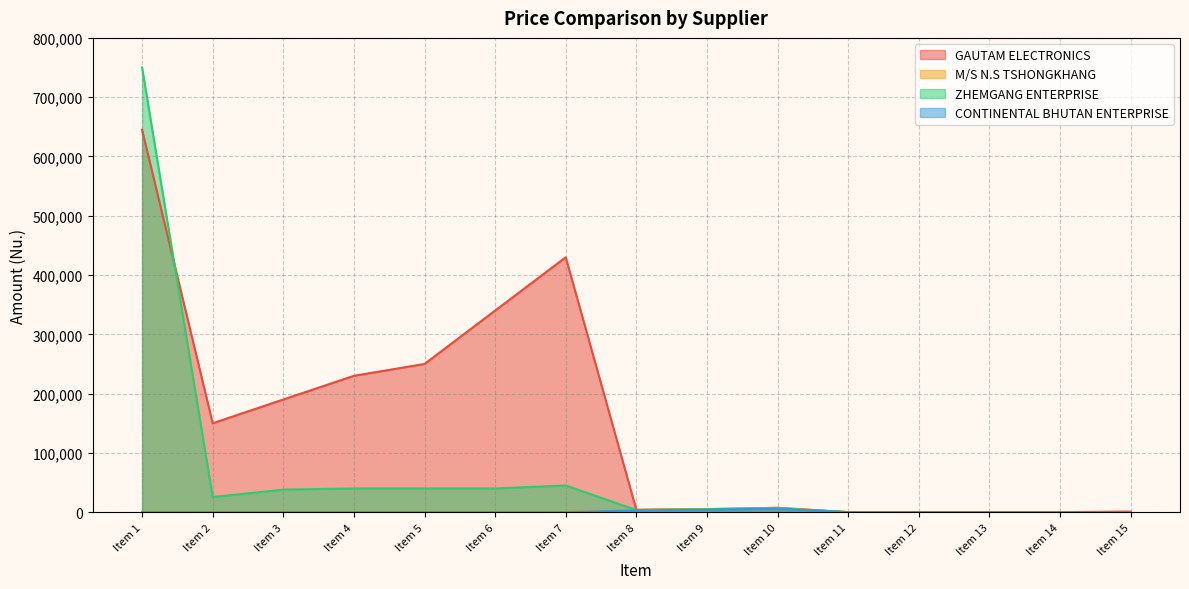

Where is GAUTAM ELECTRONICS nearest to the value 322512?

Item 6